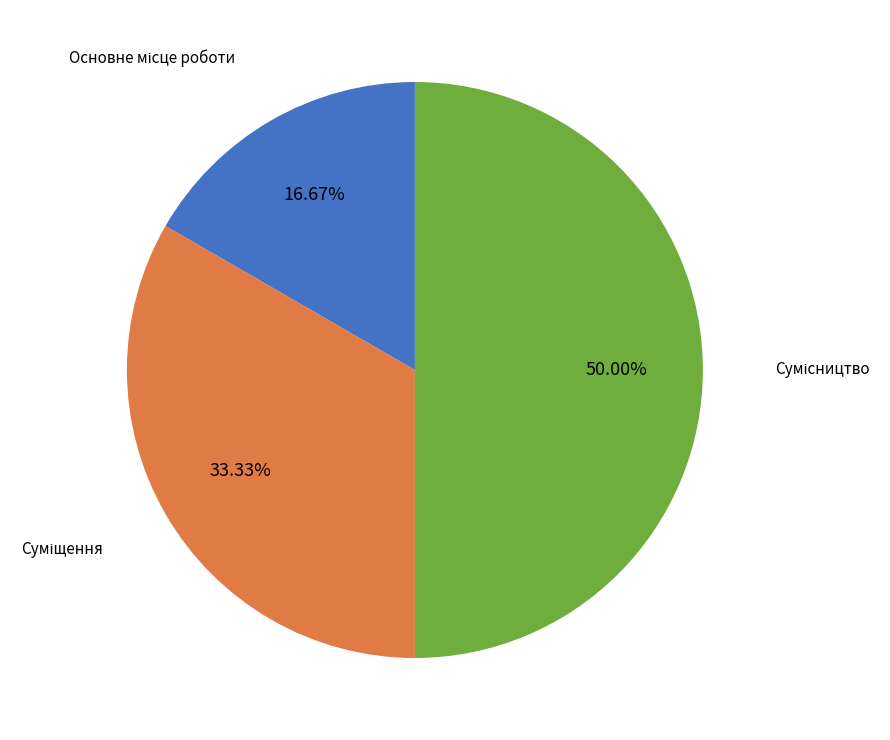

Rank the categories by value from lowest to highest.

Основне місце роботи, Суміщення, Сумісництво